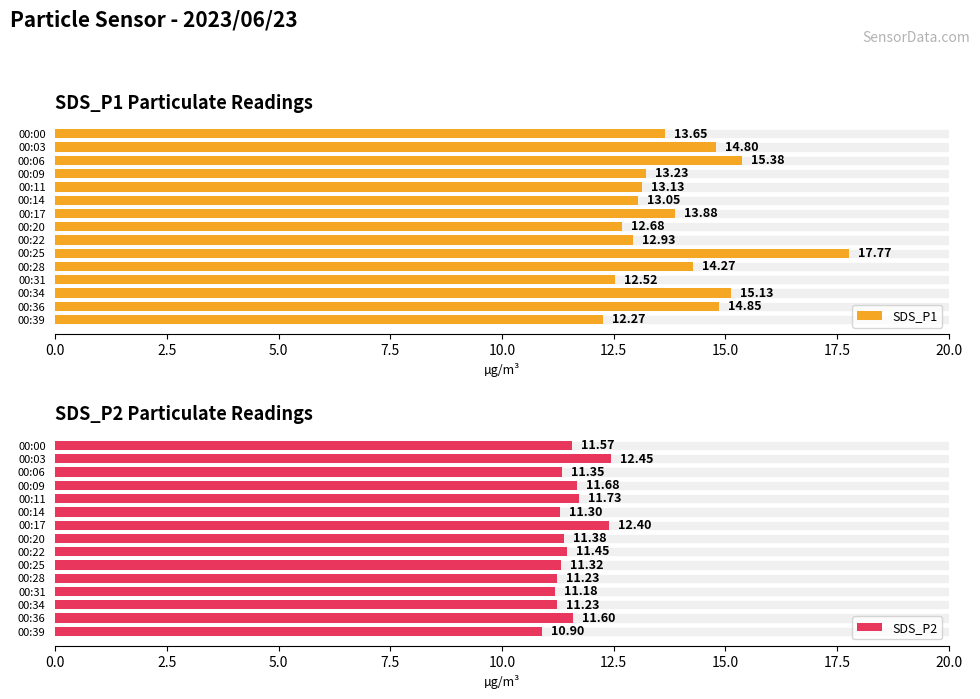

At 00:36, list the series in order from largest to smallest.

SDS_P1, SDS_P2